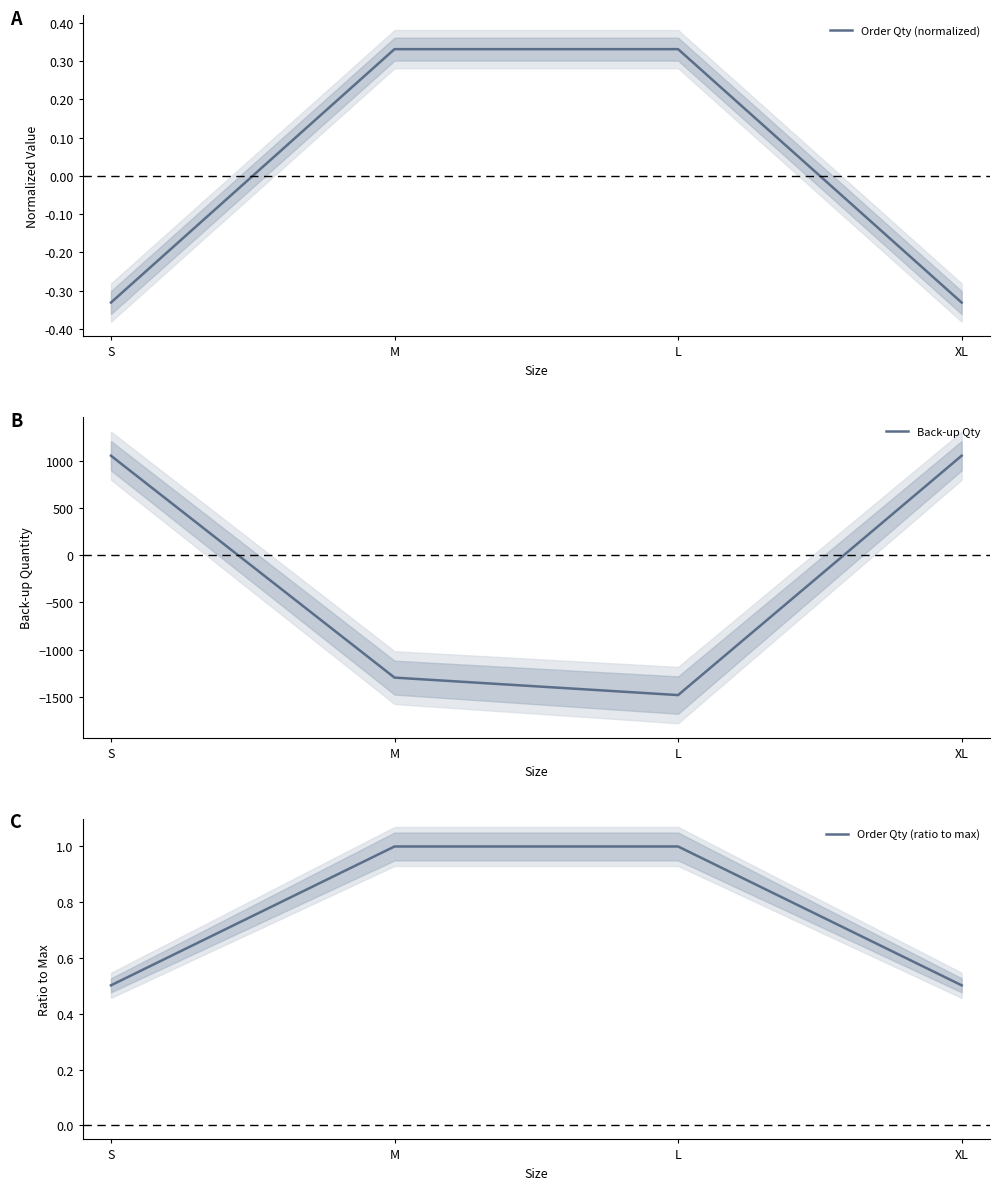

Is it true that Order Qty (ratio to max) equals 0.5 at XL?

True